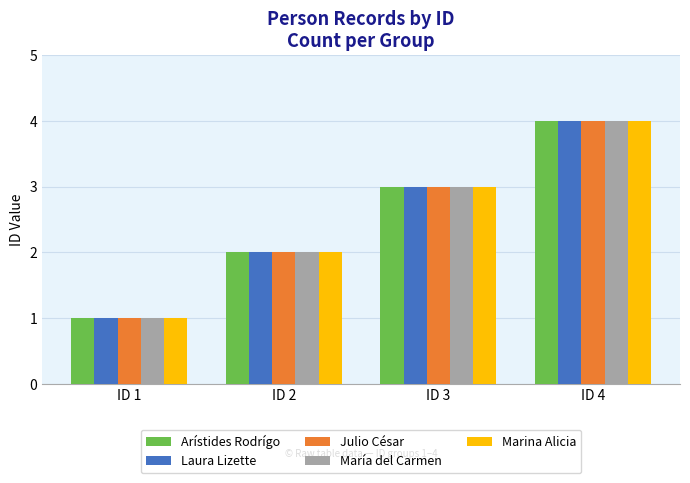

What are all the series names shown in the legend?

Arístides Rodrígo, Laura Lizette, Julio César, María del Carmen, Marina Alicia